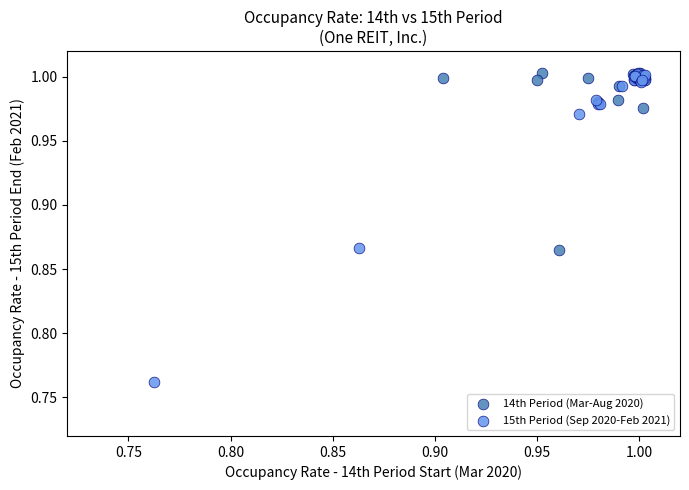

Which series reaches the minimum Y coordinate?

15th Period (Sep 2020-Feb 2021)